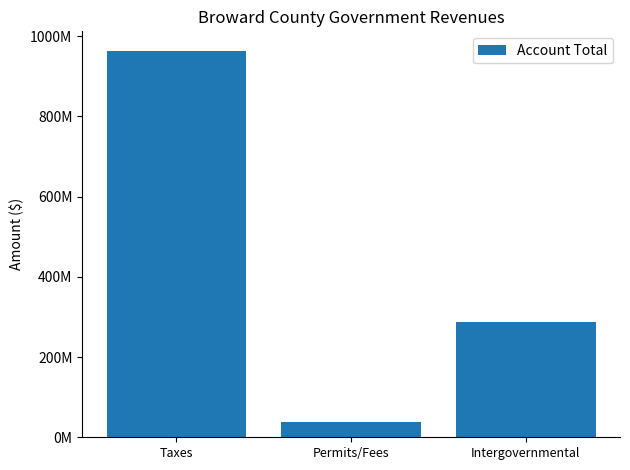

What is the label of the 1st bar from the left?

Taxes